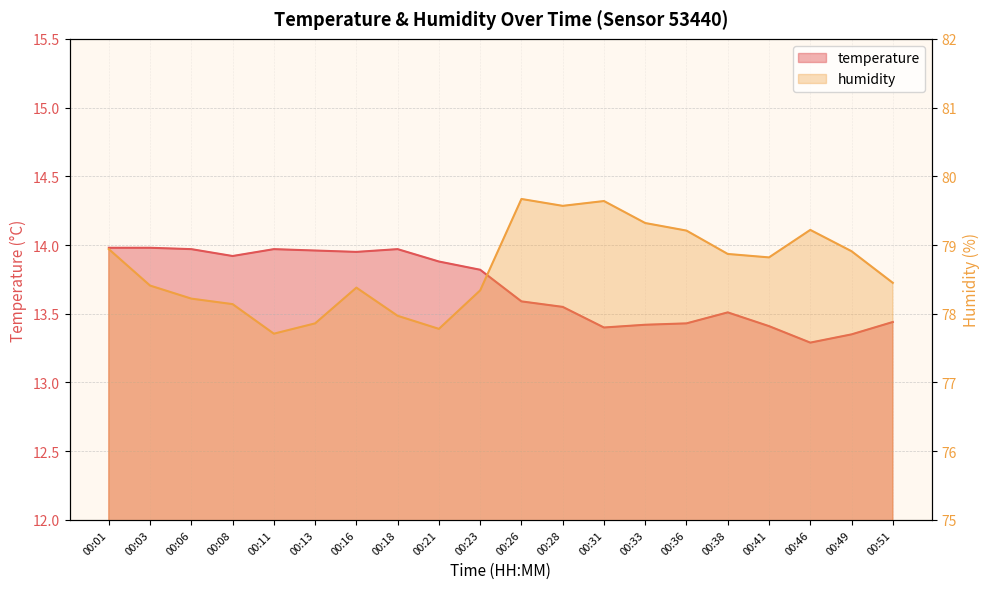

Is it true that temperature equals 6.4 at 00:33?

False